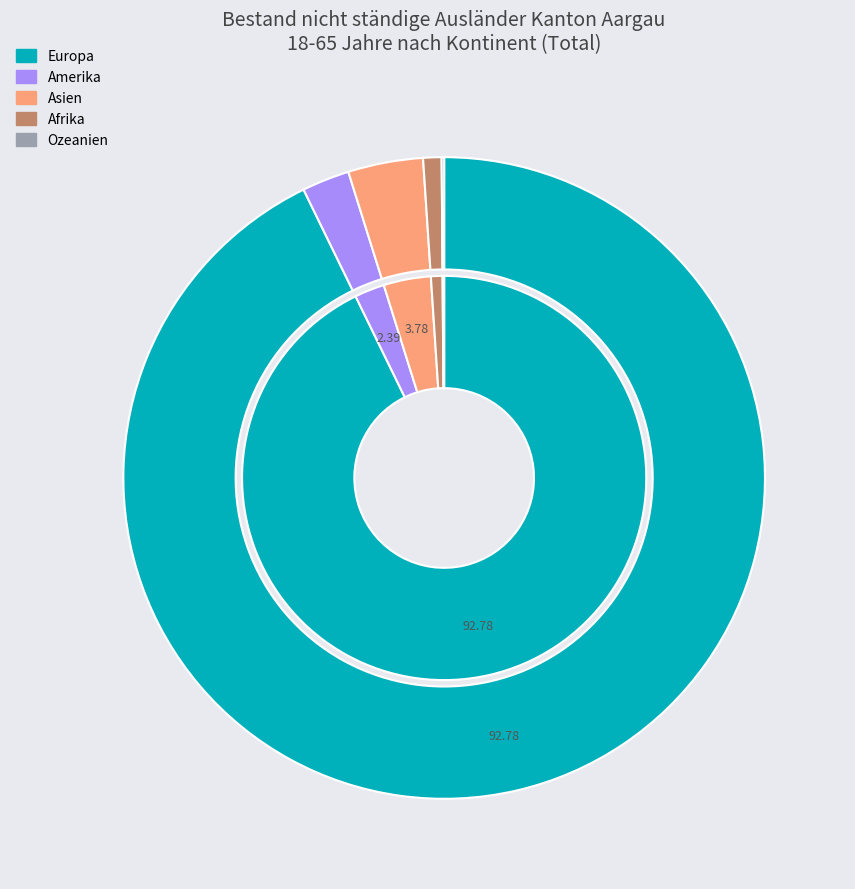

What portion of the pie excludes Afrika?

99.1%